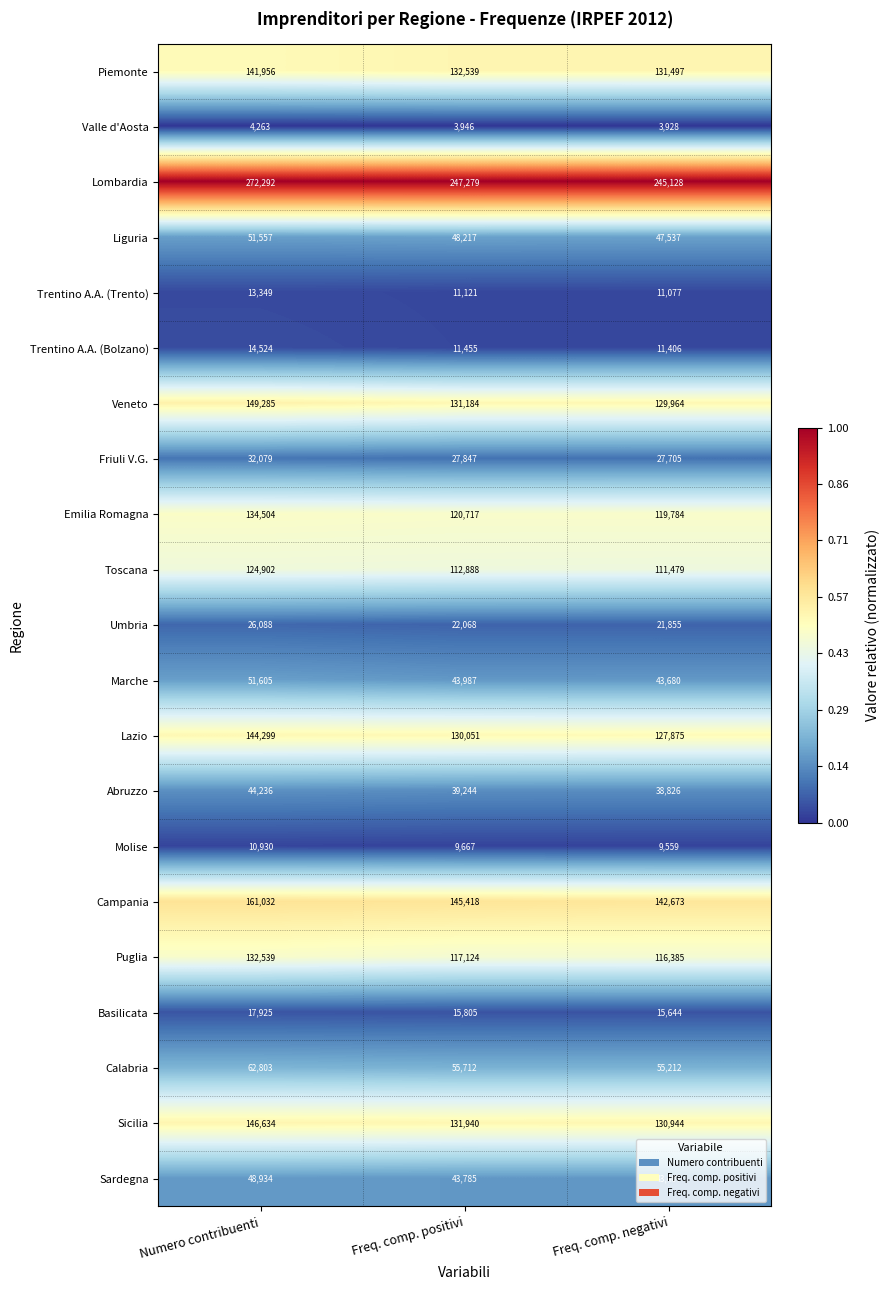

At which category is the sum across all series the highest?

Numero contribuenti